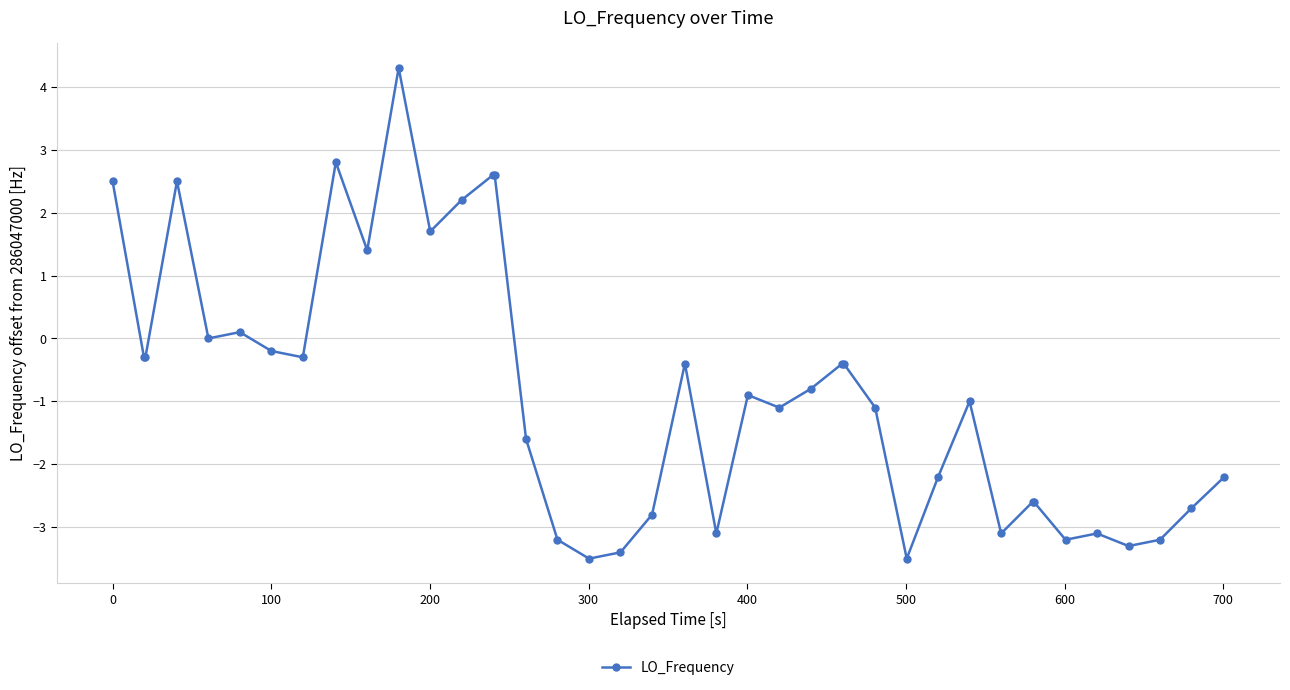

What is the difference between the second highest and minimum values?

6.3